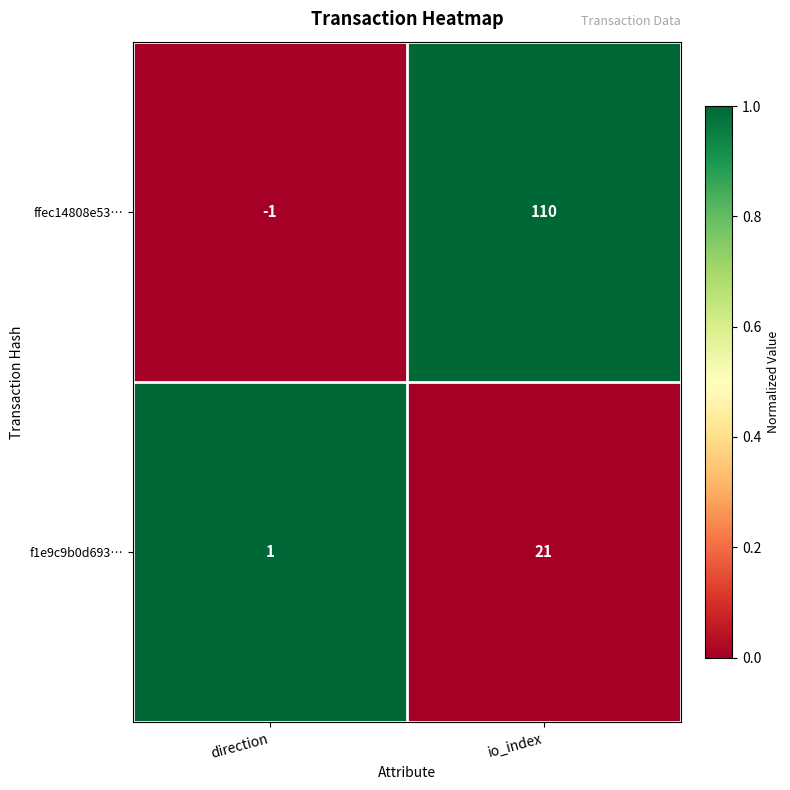

True or false: ffec14808e53… has a value of 65 at io_index.

False